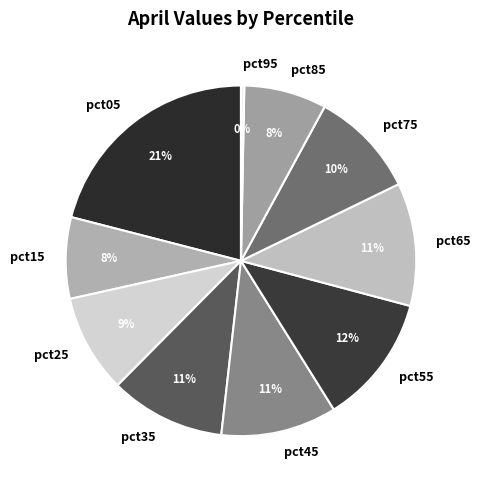

To the nearest percent, what is the difference between the largest and smallest slice percentages?

21%